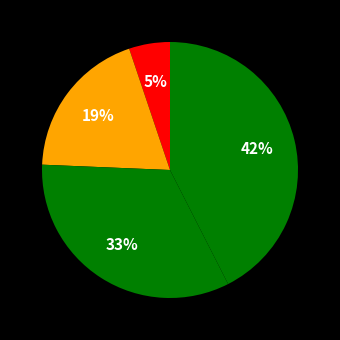

Count the number of slices in the pie.

4